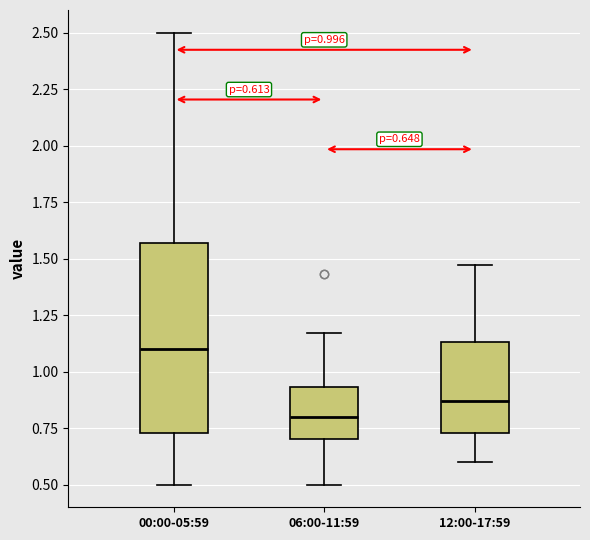

Which box is the tallest, from its lower edge to its upper edge?

00:00-05:59